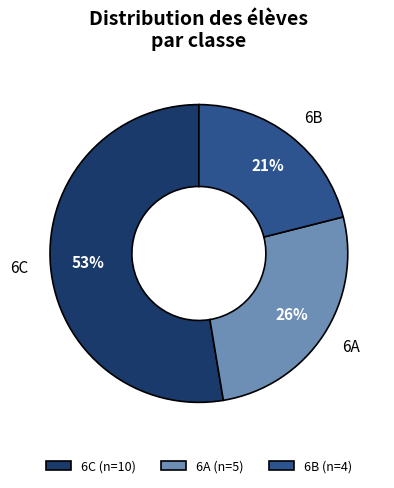

The 6C (n=10) slice represents 53% of the pie. True or false?

True